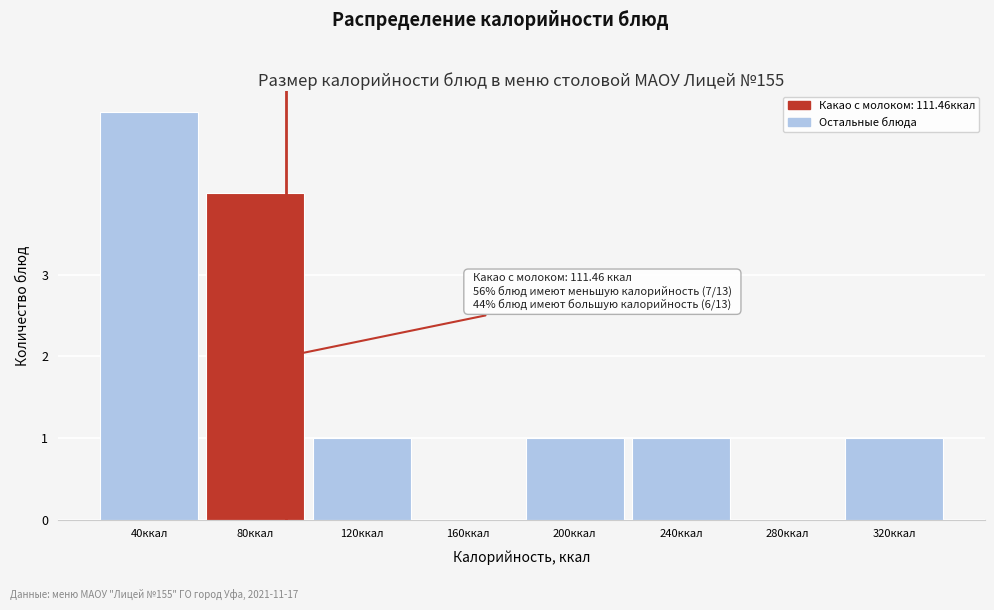

Reading left to right, transcribe all the data shown in this chart.

40ккал=5	80ккал=4	120ккал=1	160ккал=0	200ккал=1	240ккал=1	280ккал=0	320ккал=1